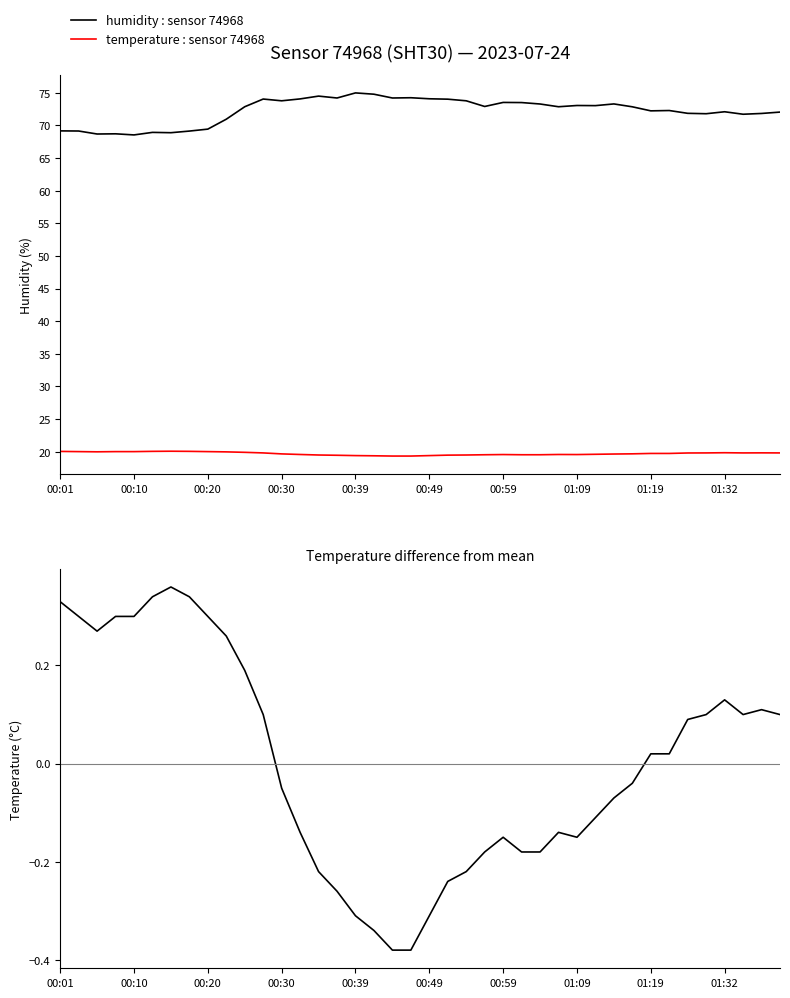

What position from the right is 13?

27